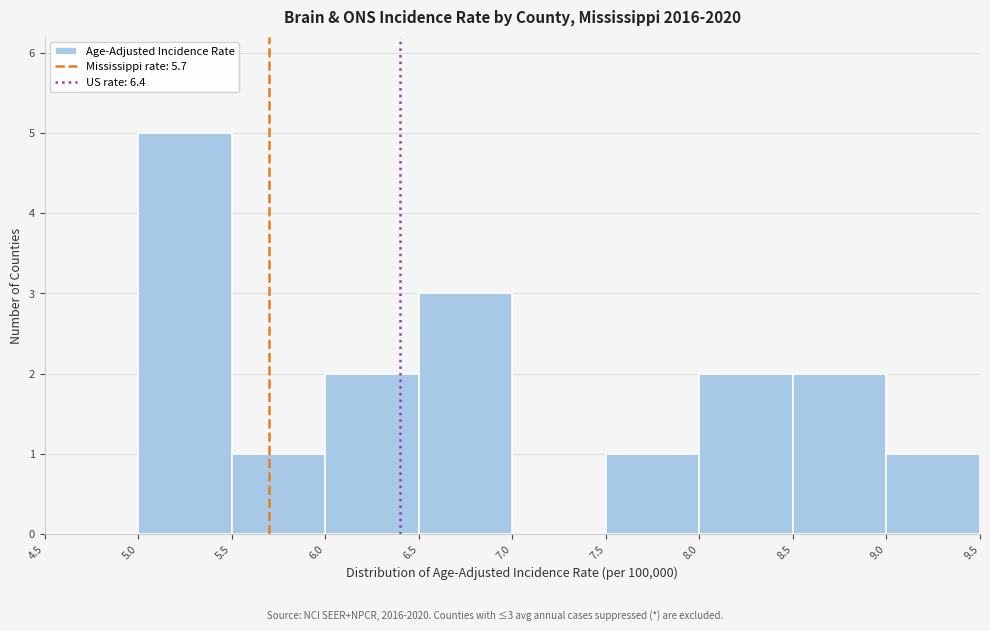

Over which range of the x-axis is the bar tallest?

5.0 to 5.5